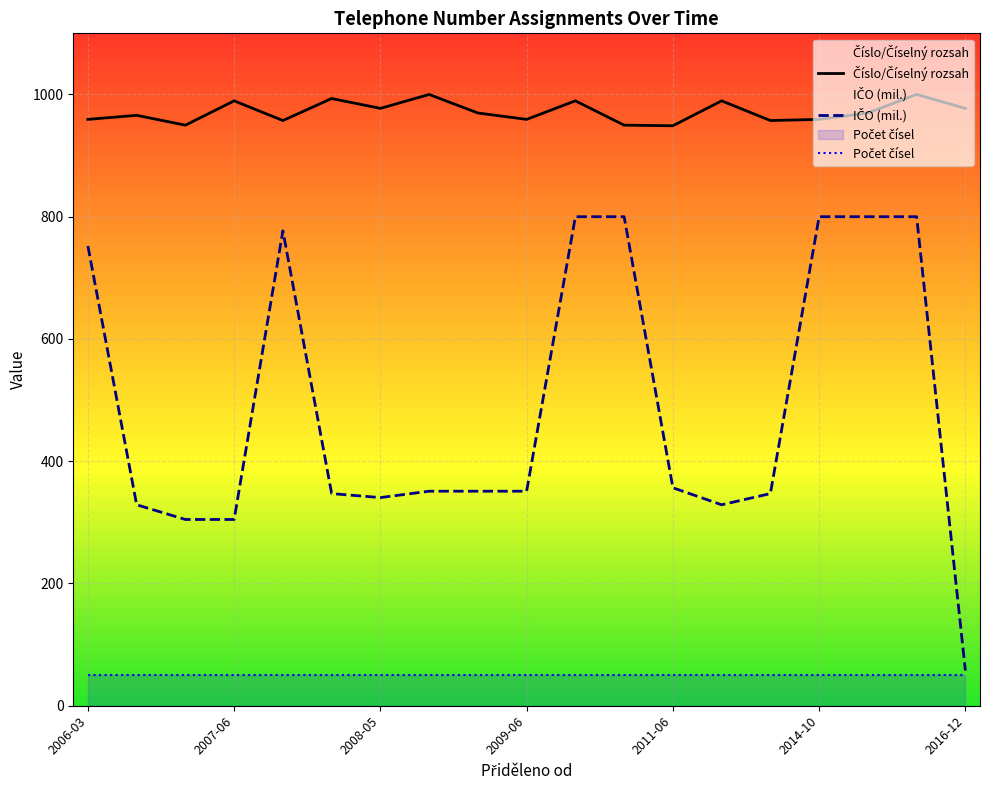

What is the highest value of the Číslo/Číselný rozsah series?

1000.0